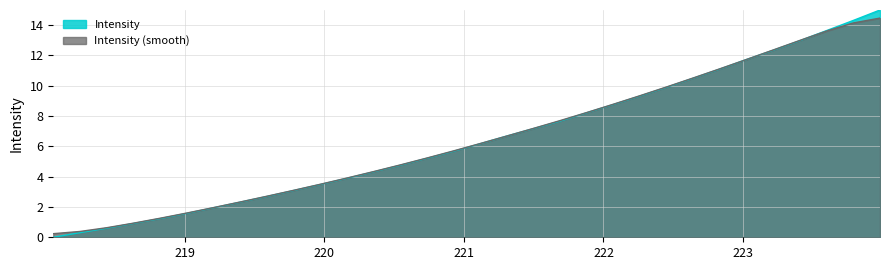

List the labels in order of value, largest first.

223.9802, 223.7895, 223.5987, 223.408, 223.2172, 223.0264, 222.8355, 222.6447, 222.4538, 222.263, 222.0721, 221.8812, 221.6902, 221.4993, 221.3083, 221.1174, 220.9264, 220.7354, 220.5444, 220.3533, 220.1623, 219.9712, 219.7801, 219.589, 219.3979, 219.2067, 219.0156, 218.8244, 218.6332, 218.442, 218.2508, 218.0596